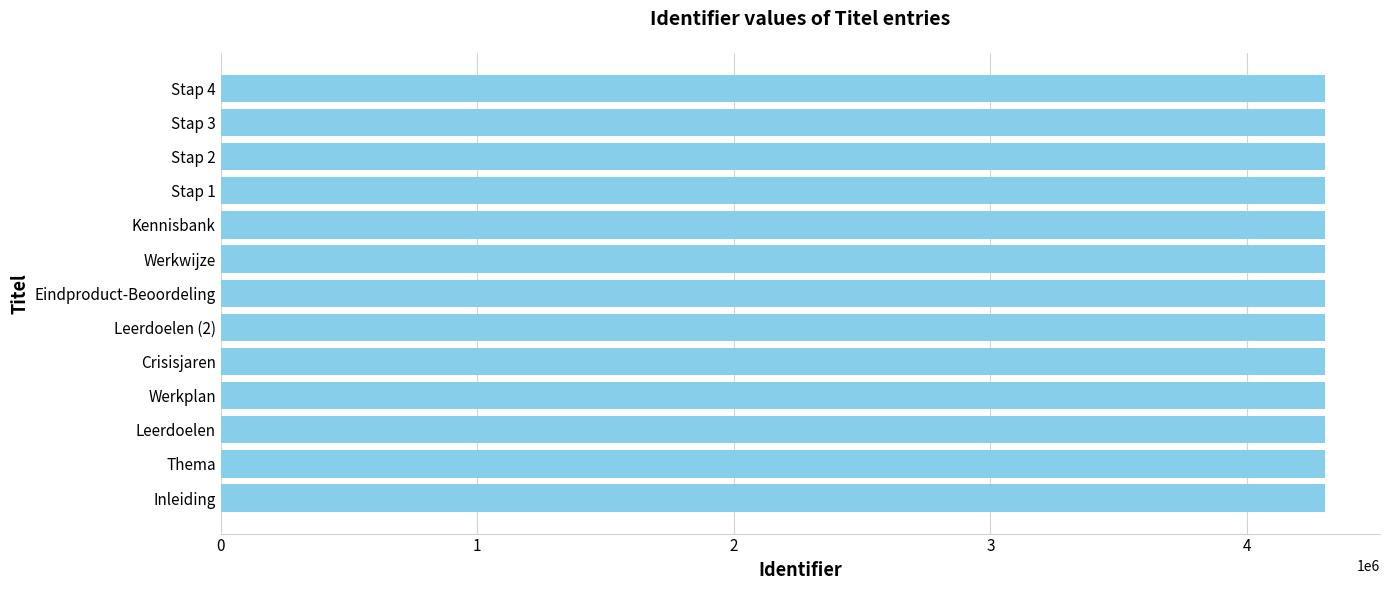

What is the approximate value at Crisisjaren?

4303011